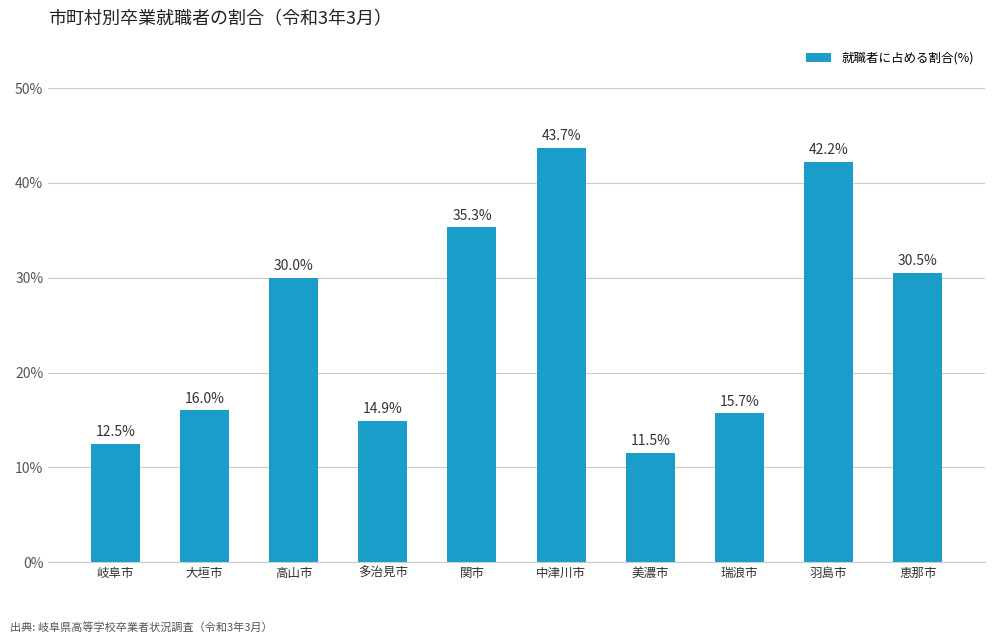

Is it true that the value at 羽島市 is 60.3?

False